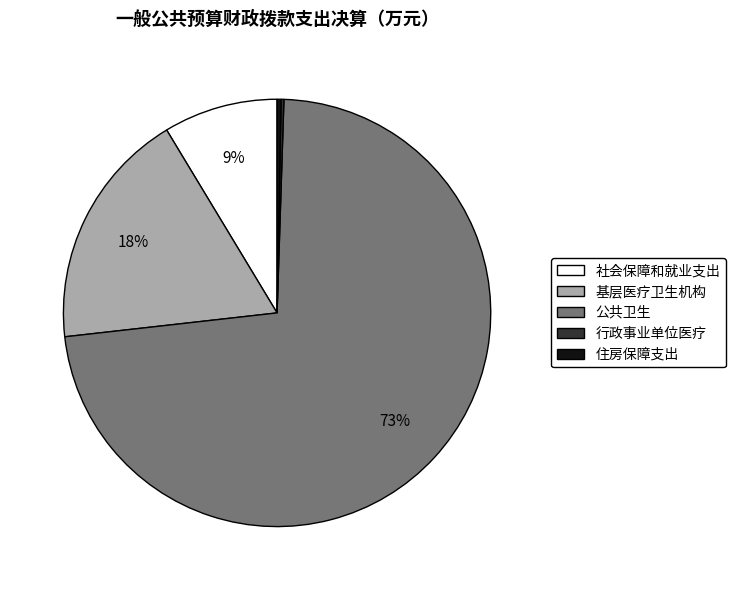

True or false: 住房保障支出 accounts for 9% of the total.

False